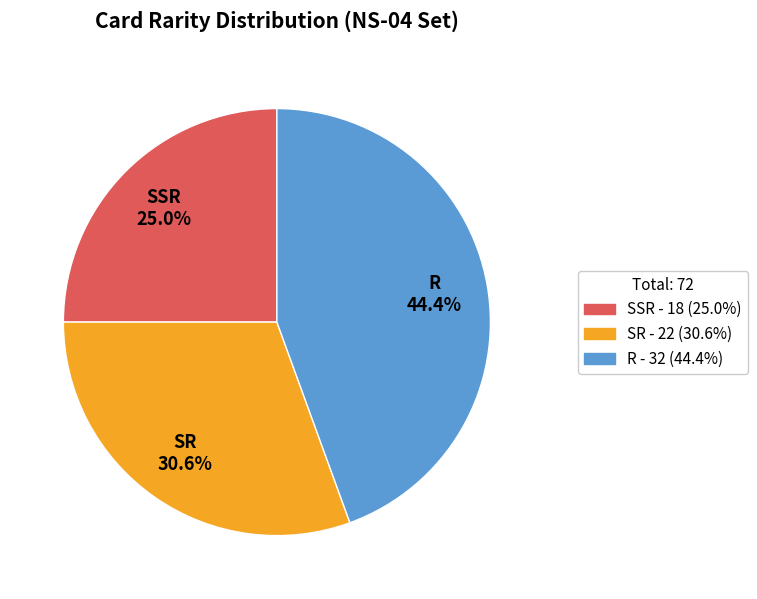

What is the smallest slice in the pie chart?

SSR